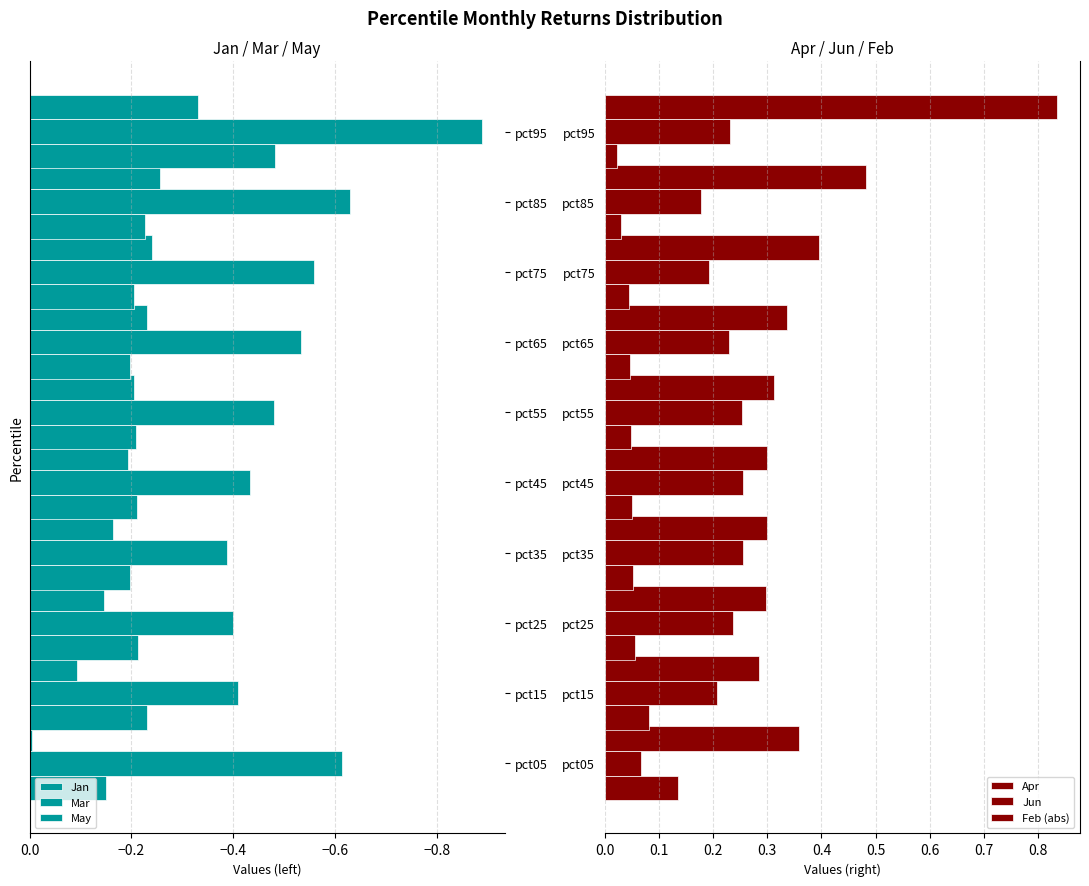

What is the sum of all Feb (abs) values?

0.6